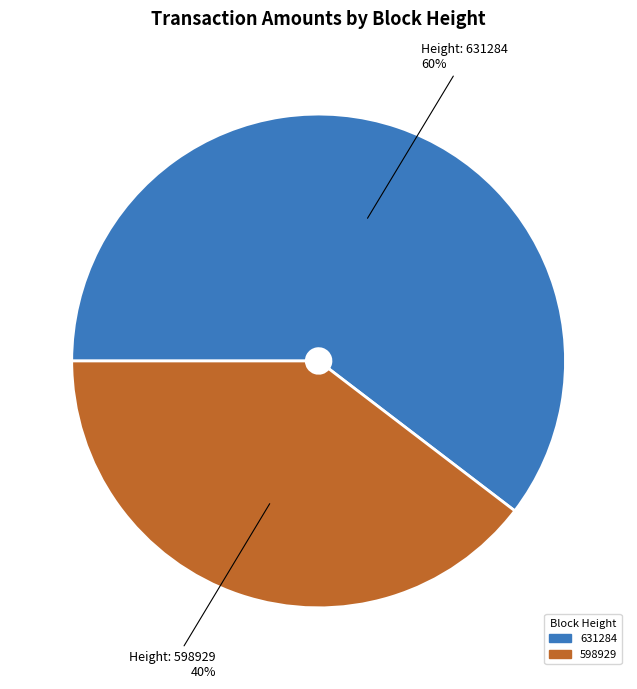

To the nearest percent, what is the average slice percentage?

50%